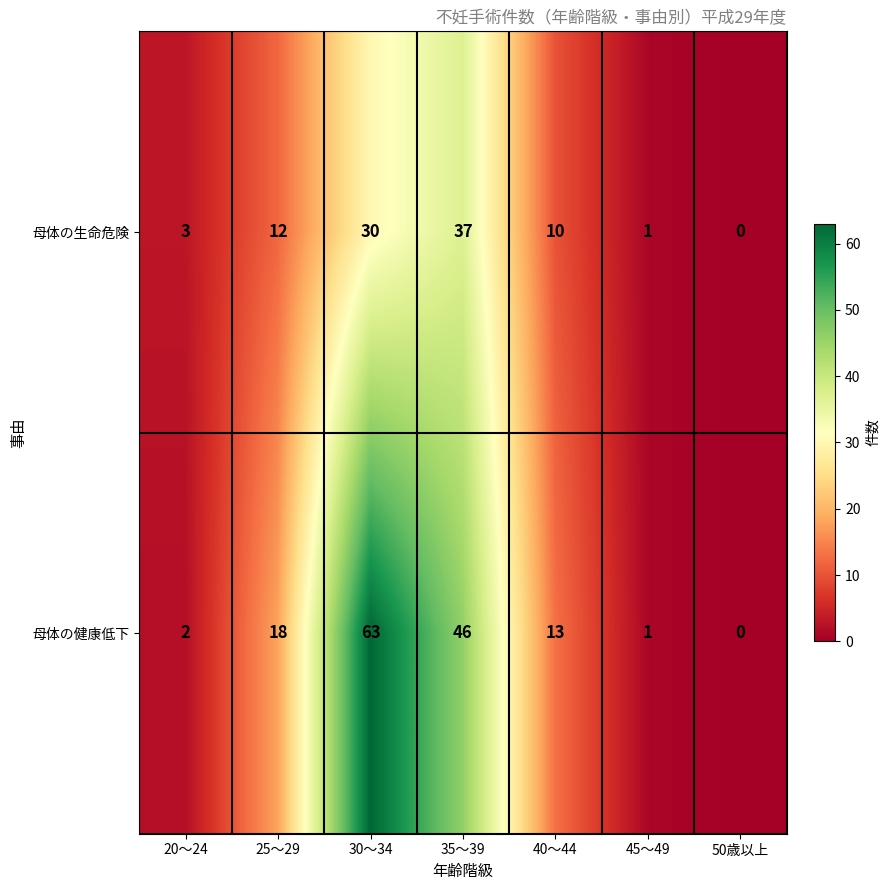

At which label is 母体の生命危険 closest to 18?

25～29